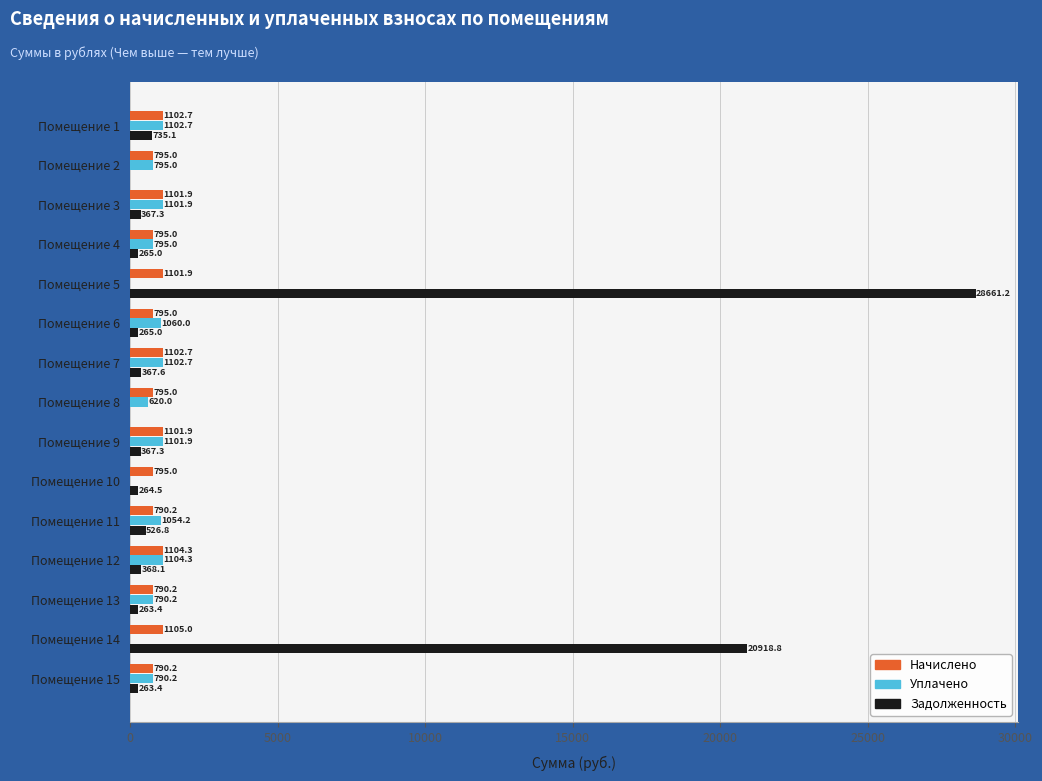

The Задолженность series shows 368.1 at Помещение 12. True or false?

True